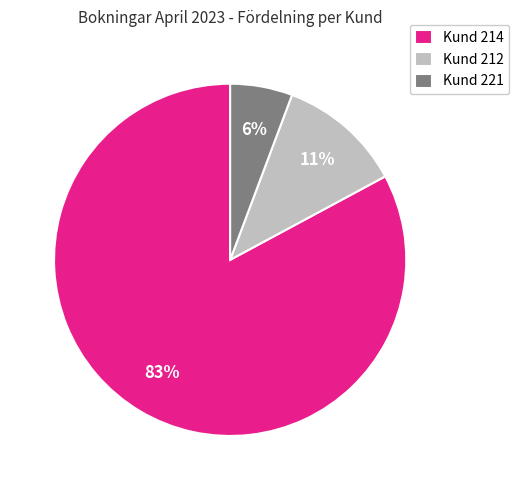

True or false: Kund 214 accounts for 73% of the total.

False